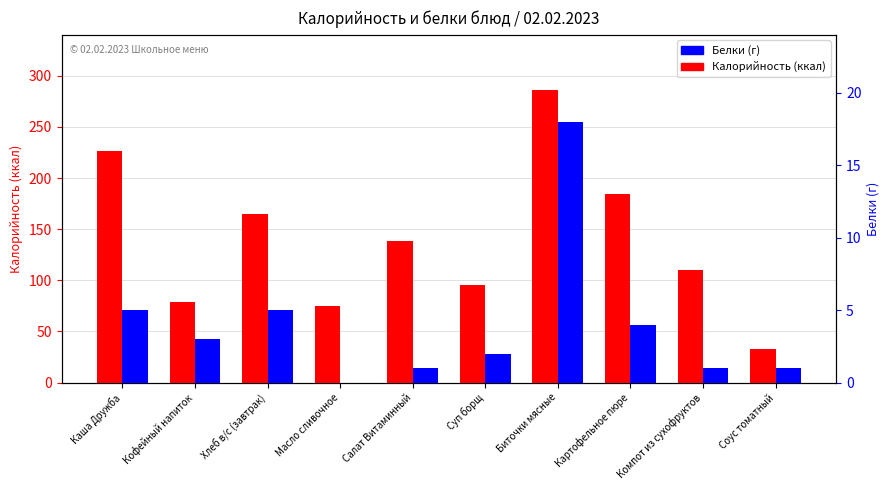

What is the label of the 3rd bar from the left?

Хлеб в/с (завтрак)